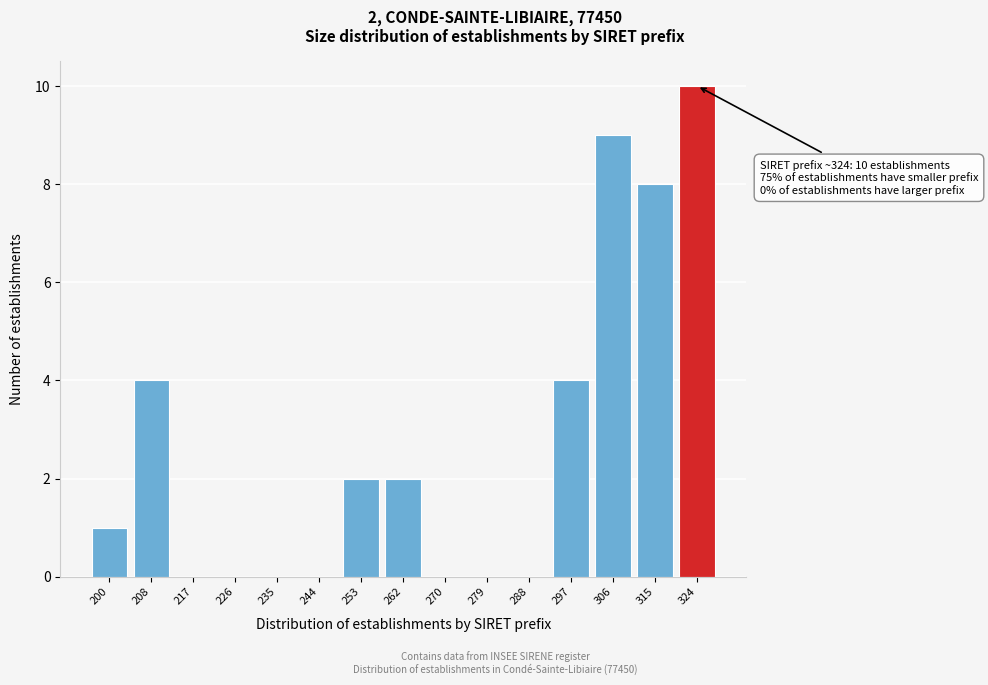

Reading right to left, extract all data points from this chart.

324=10	315=8	306=9	297=4	288=0	279=0	270=0	262=2	253=2	244=0	235=0	226=0	217=0	208=4	200=1